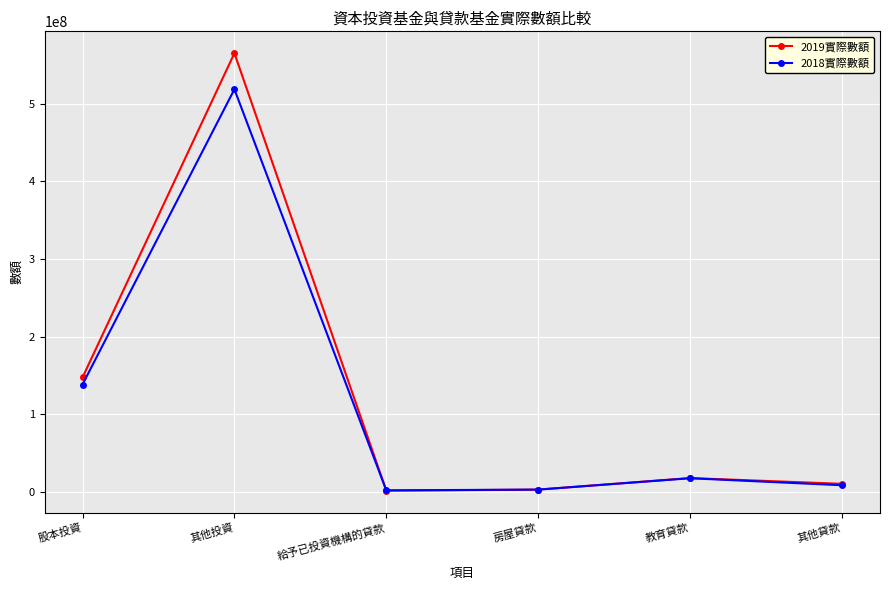

The value of 2019實際數額 at 股本投資 is 147449916. True or false?

True